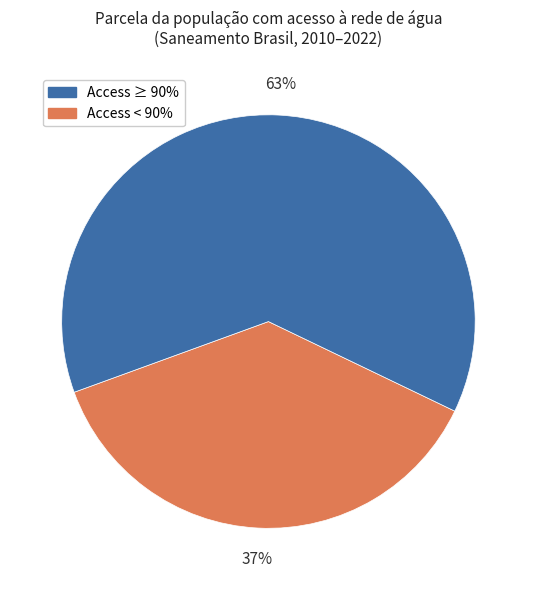

Is there a majority slice in this chart?

Yes